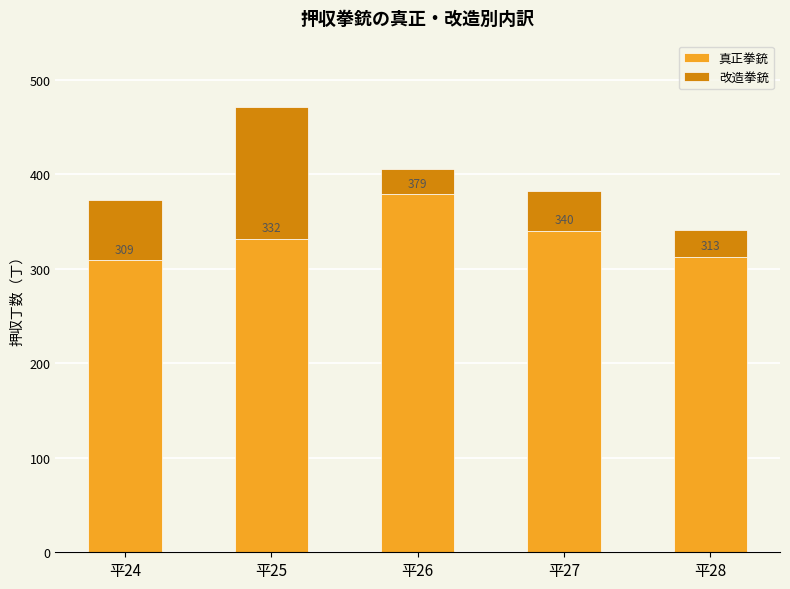

List the labels in order of 真正拳銃 value, smallest first.

平24, 平28, 平25, 平27, 平26